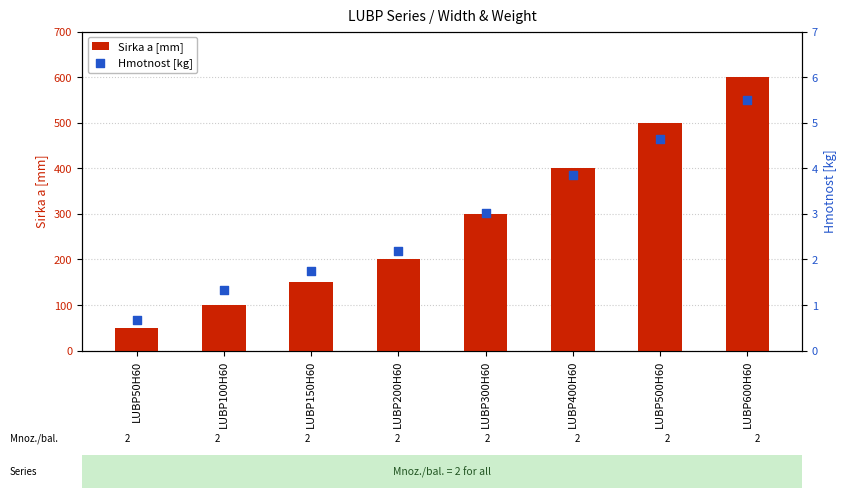

At how many categories does at least one series exceed 562?

1